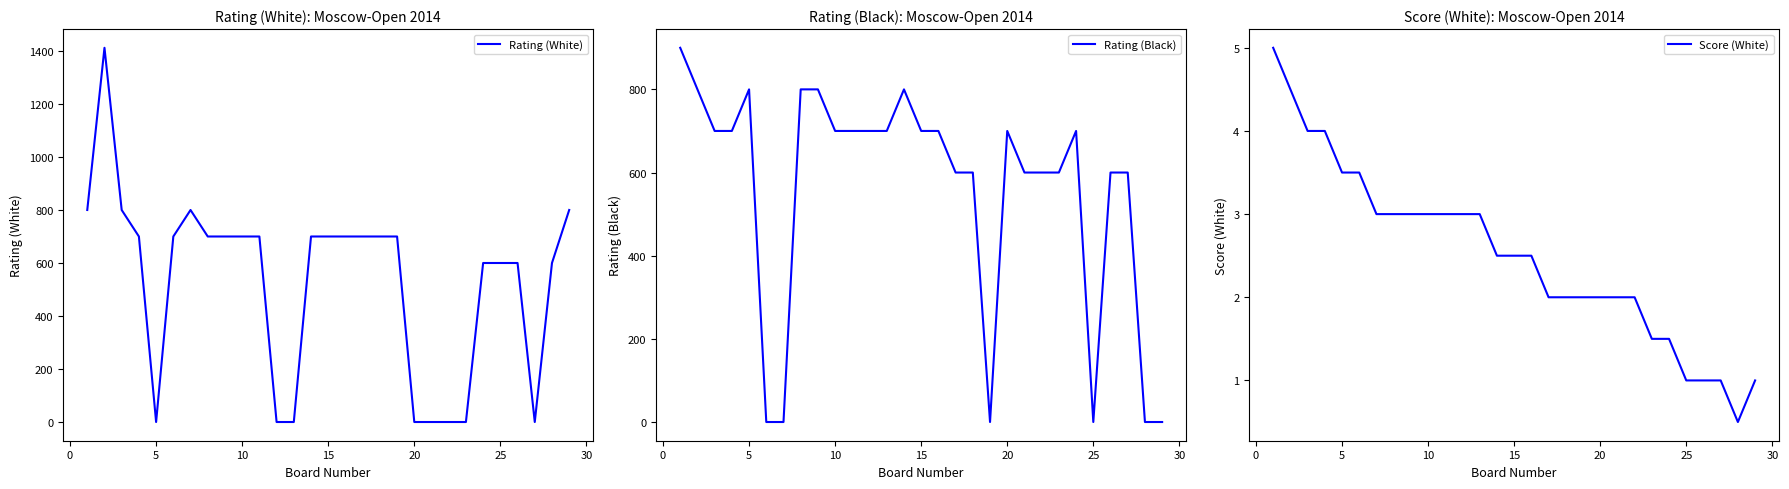

What is the minimum value for Score (White)?

0.5